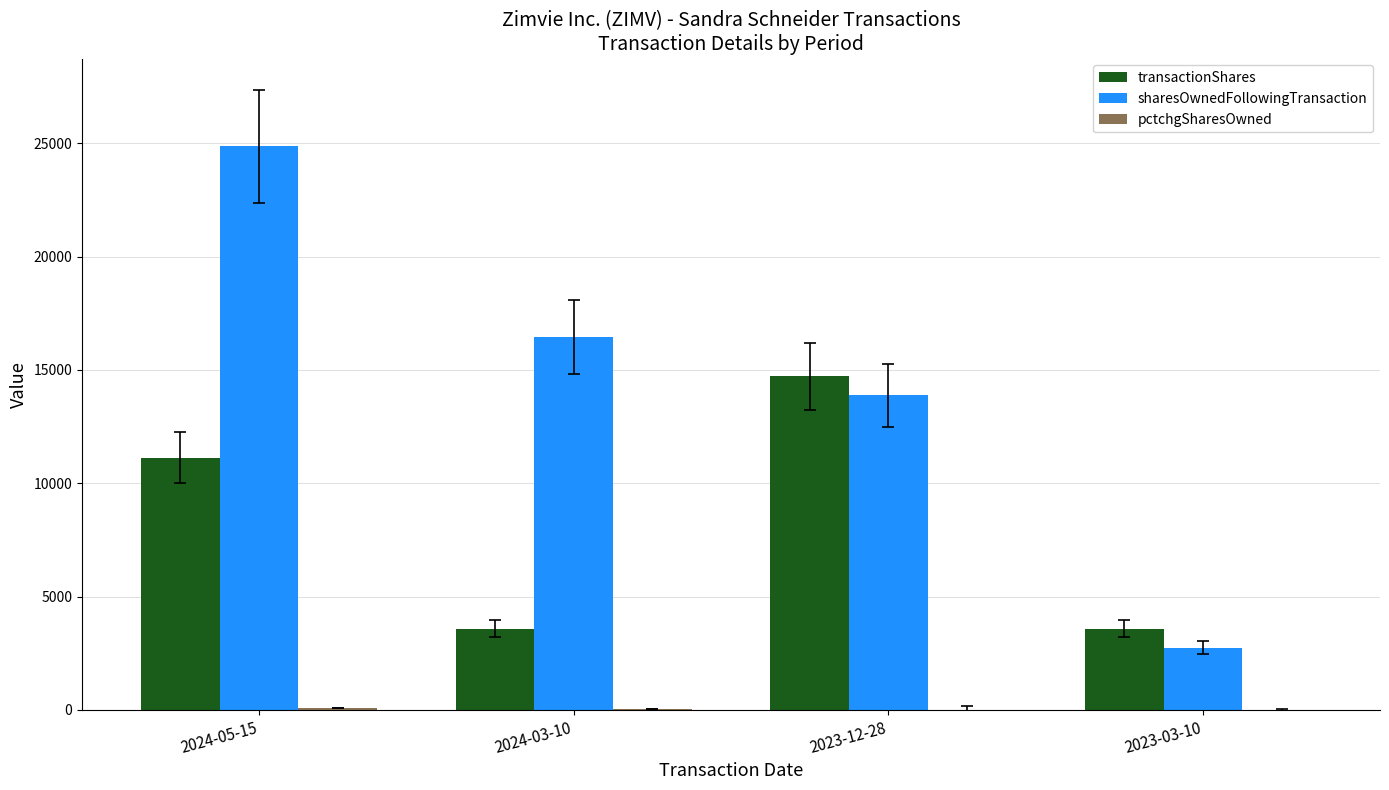

At which category is the sum across all series the highest?

2024-05-15